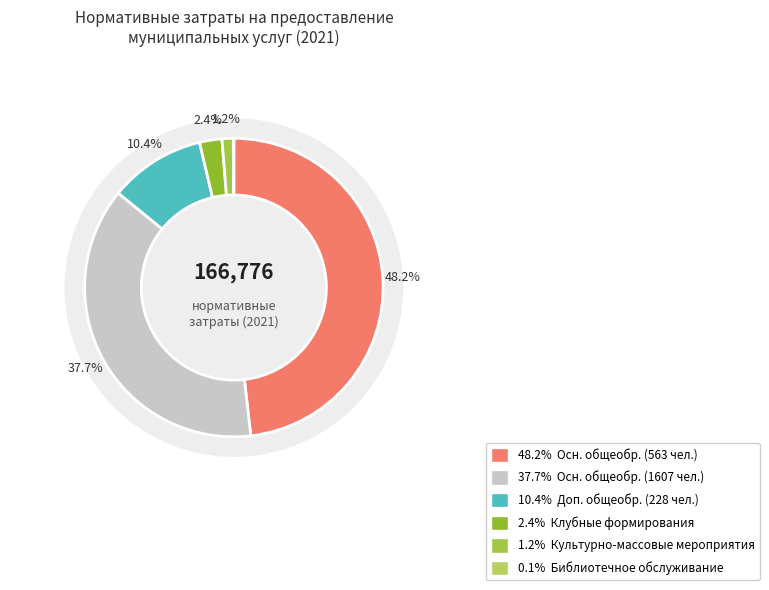

What is the ratio of the value at Реализация основных общеобразовательных (1607) to the value at Библиотечное, библиографическое и информационное?

650.7